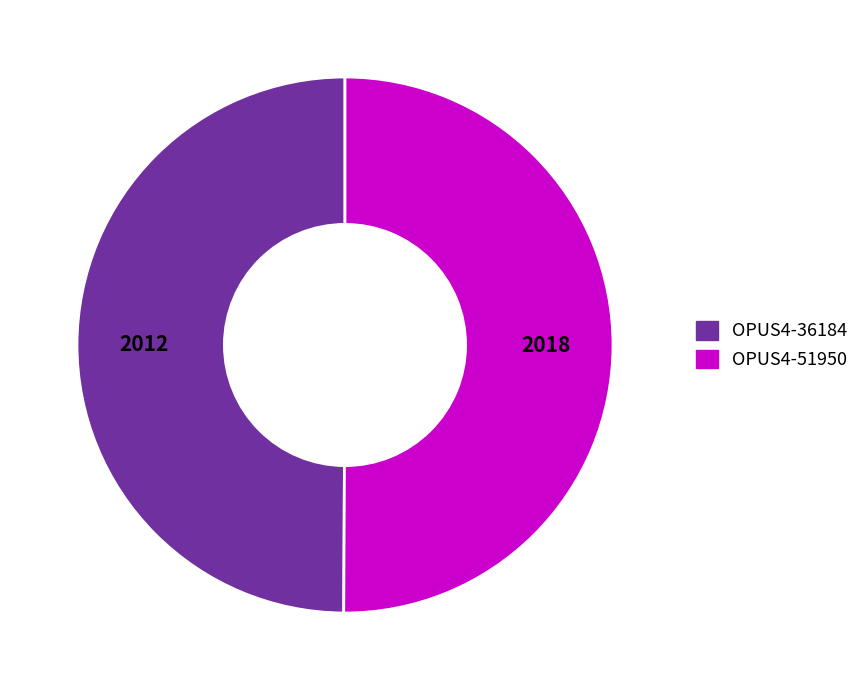

Combined, do OPUS4-51950 and OPUS4-36184 account for over 50%?

Yes